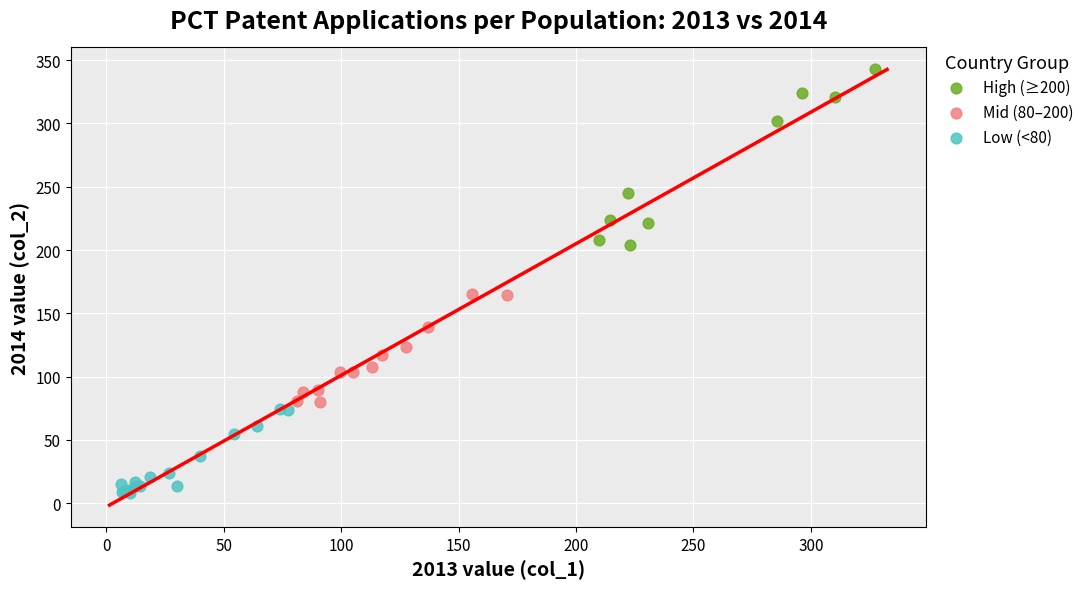

Which series contains the lowest Y value?

Low (<80)